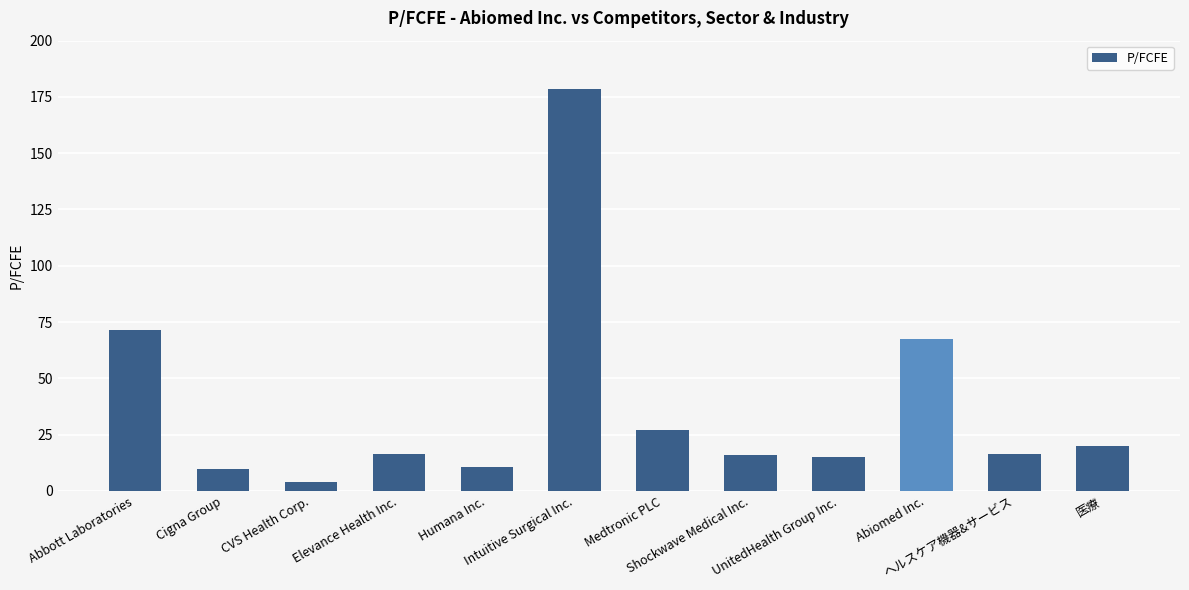

What is the label of the 3rd bar from the left?

CVS Health Corp.